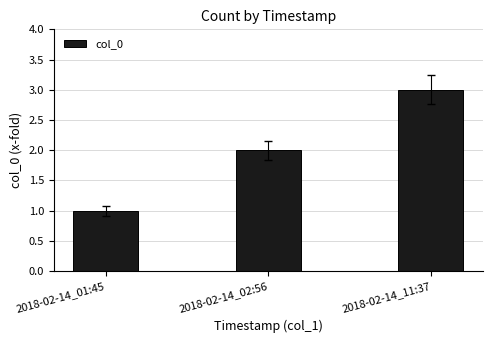

Where is the data nearest to the value 2?

2018-02-14_02:56